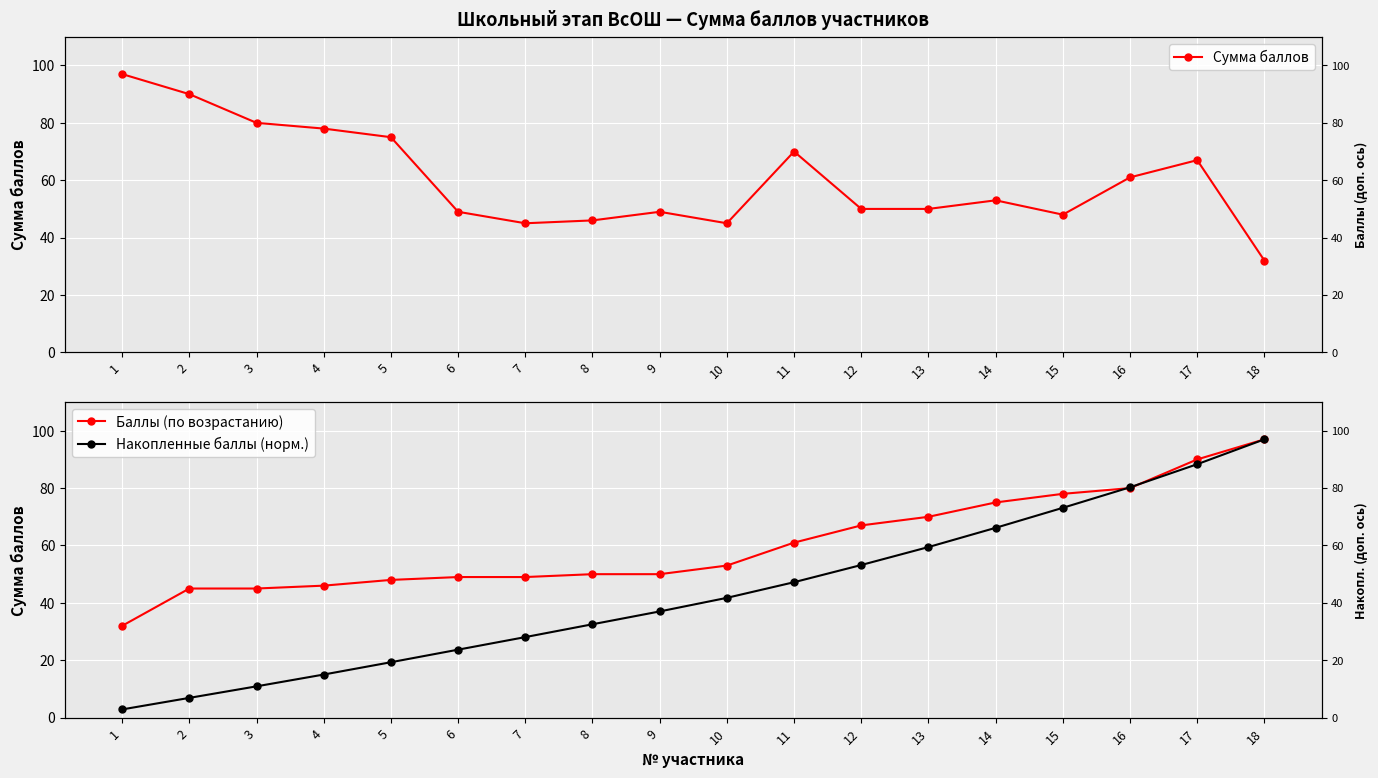

What is the value of the Сумма баллов point at the 18th from the left?

32.0